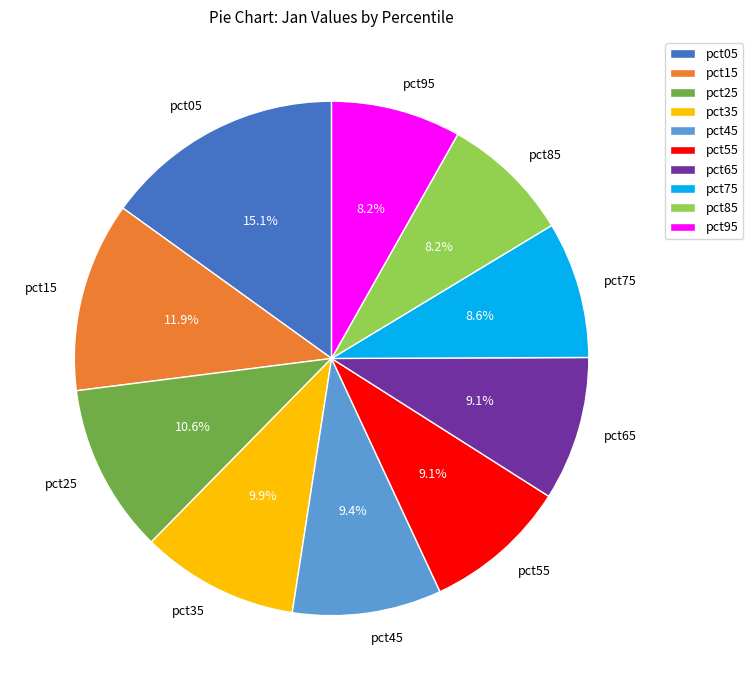

What is the ratio of the value at pct55 to the value at pct35?

0.9